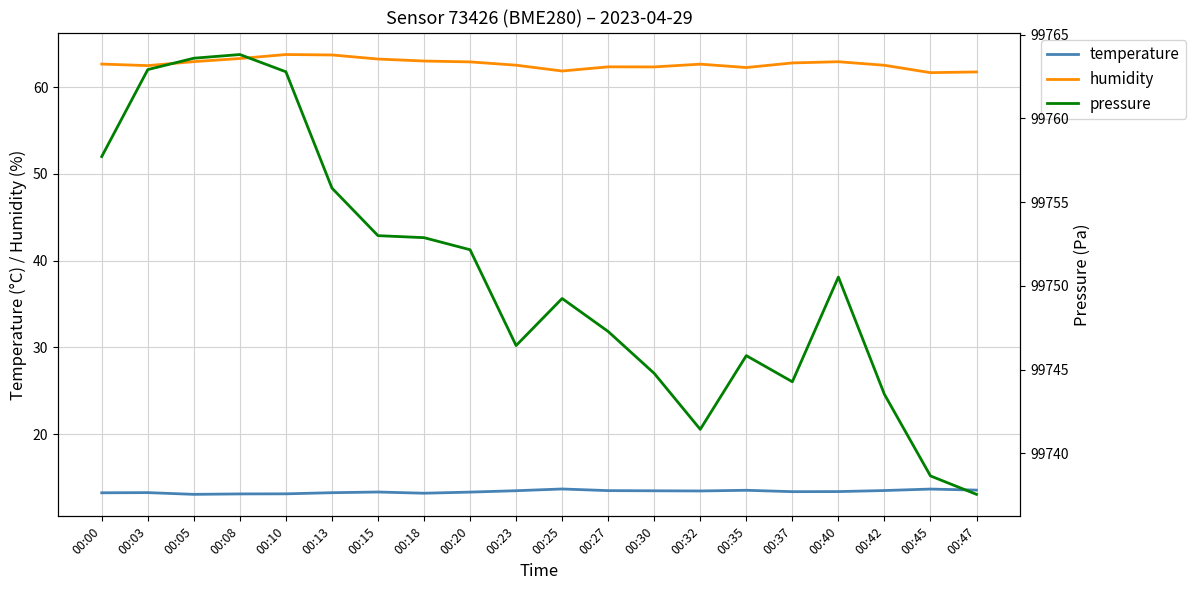

Which series has the widest spread of values?

pressure